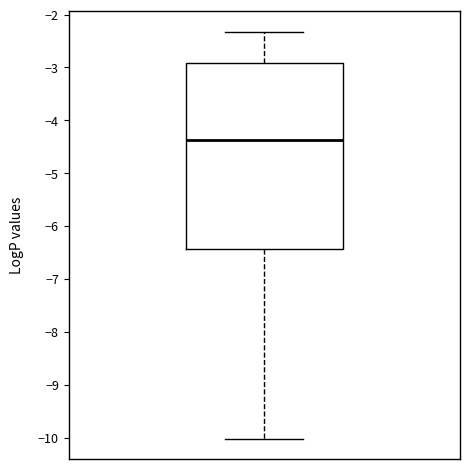

Where is the lower edge of the box on the y-axis? The values are not printed on the chart, so give them approximately, as read against the axis.

-6.4